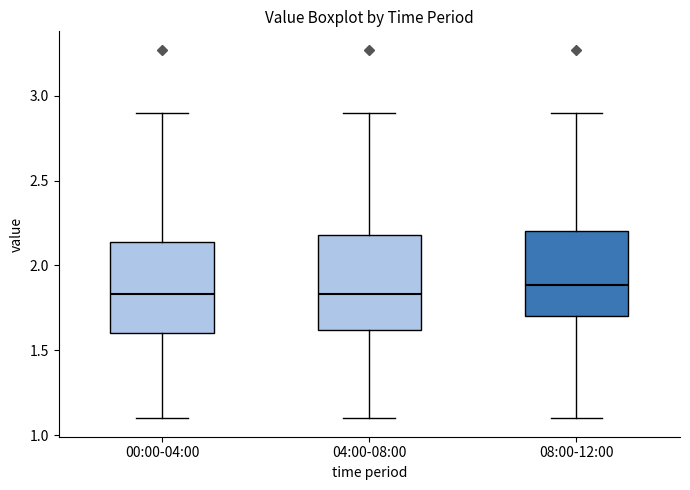

Reading left to right, transcribe this box plot: for each box, give where its median line is, the range the box spans, and where its two whiskers end, as read against the y-axis. The values are not printed on the chart, so give them approximately, as read against the axis.

00:00-04:00: median 1.85, box 1.60 to 2.15, whiskers 1.10 to 2.90
04:00-08:00: median 1.85, box 1.60 to 2.20, whiskers 1.10 to 2.90
08:00-12:00: median 1.90, box 1.70 to 2.20, whiskers 1.10 to 2.90